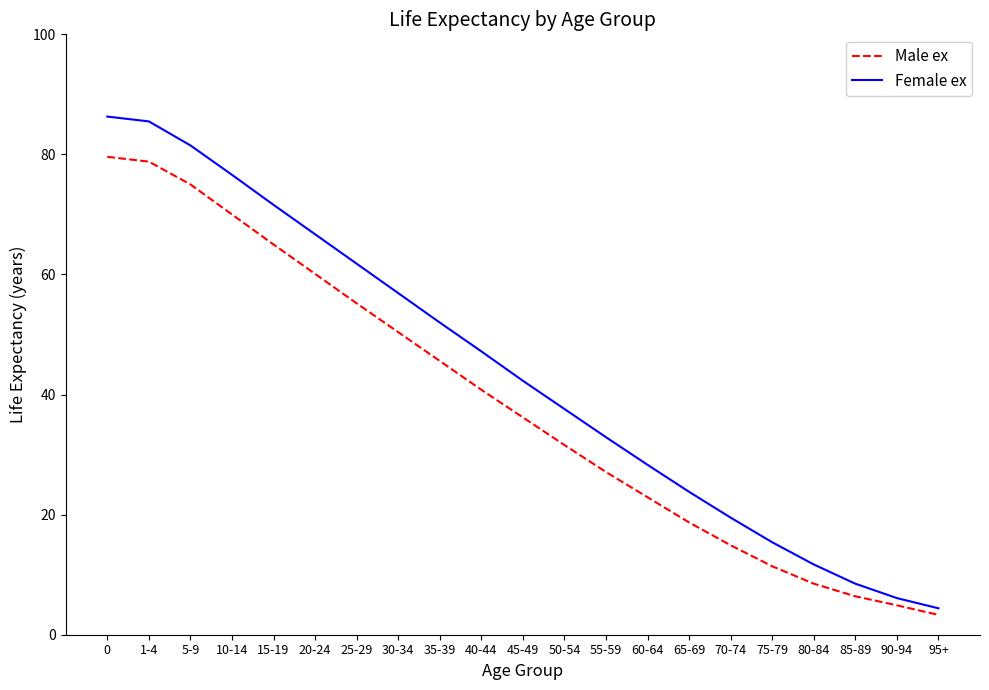

True or false: Female ex has more than 1 points higher than both neighbors.

False